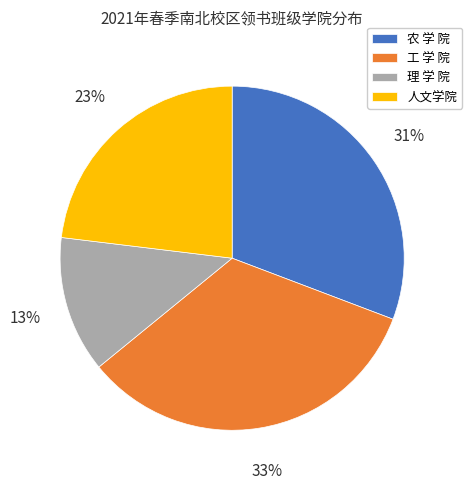

Rank the categories by value from lowest to highest.

理 学 院, 人文学院, 农 学 院, 工 学 院